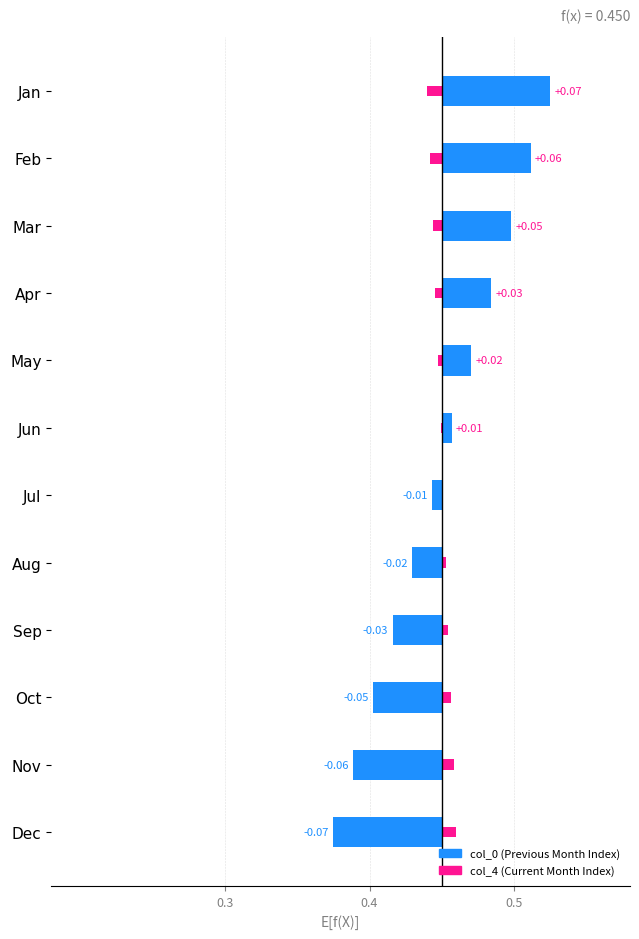

How many values in the col_4 series exceed 0?

6